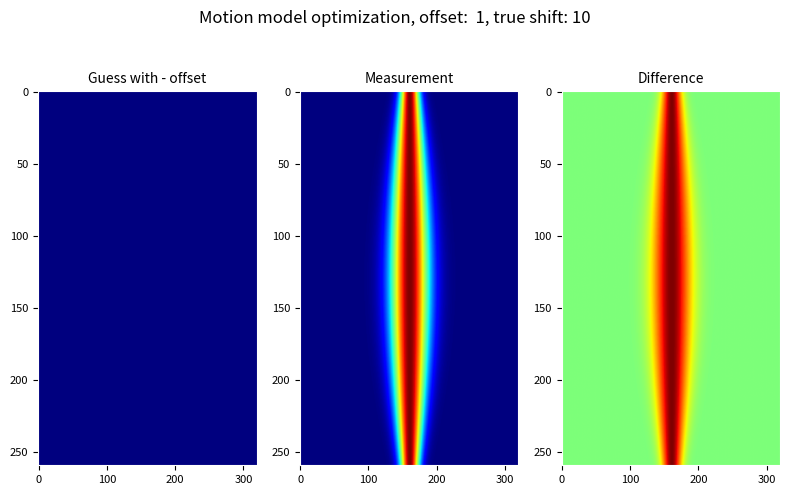

What is the greatest value displayed?

10